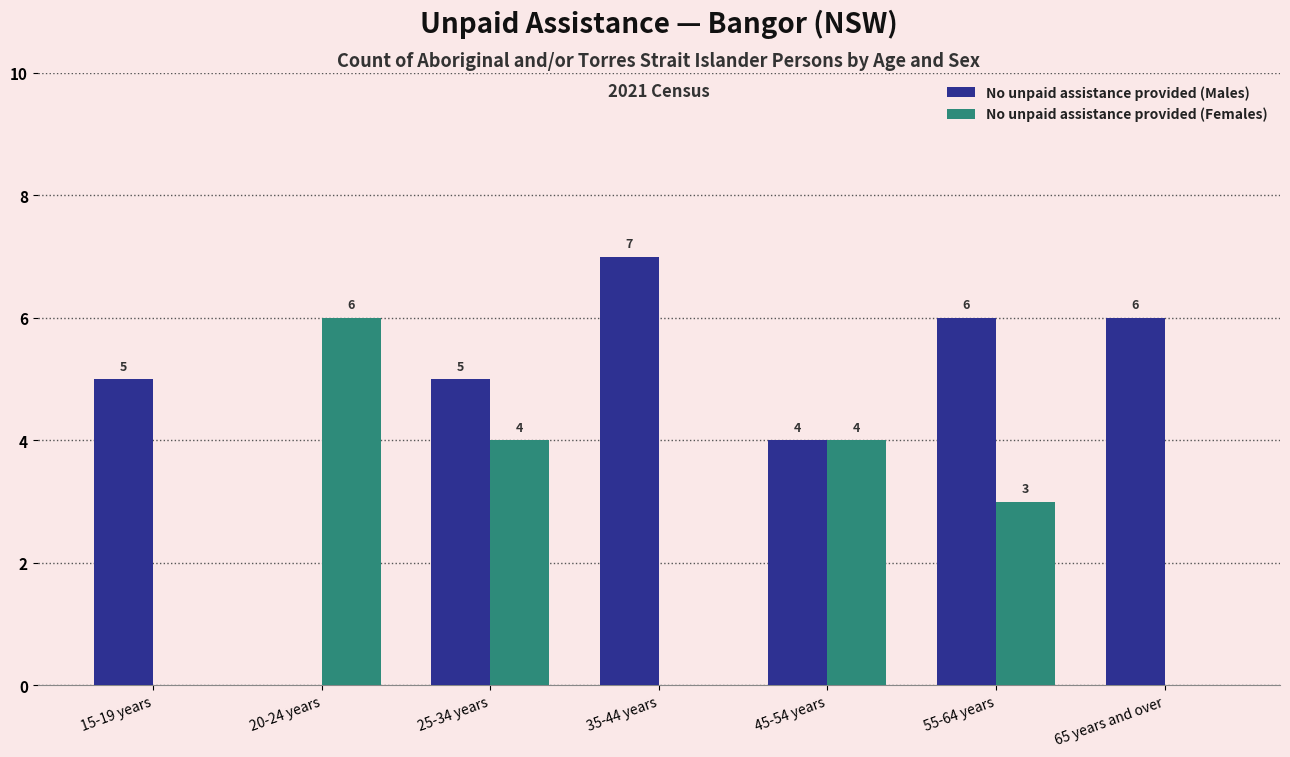

Which series has the largest total across all categories?

No unpaid assistance provided (Males)